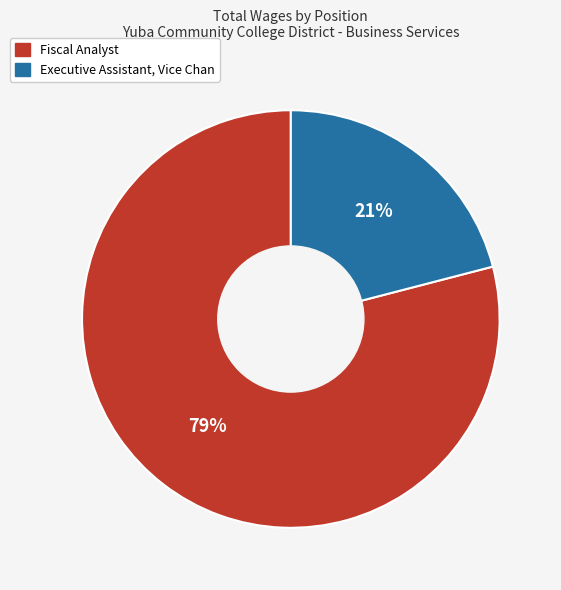

Is the sum of Executive Assistant, Vice Chan and Fiscal Analyst greater than half?

Yes